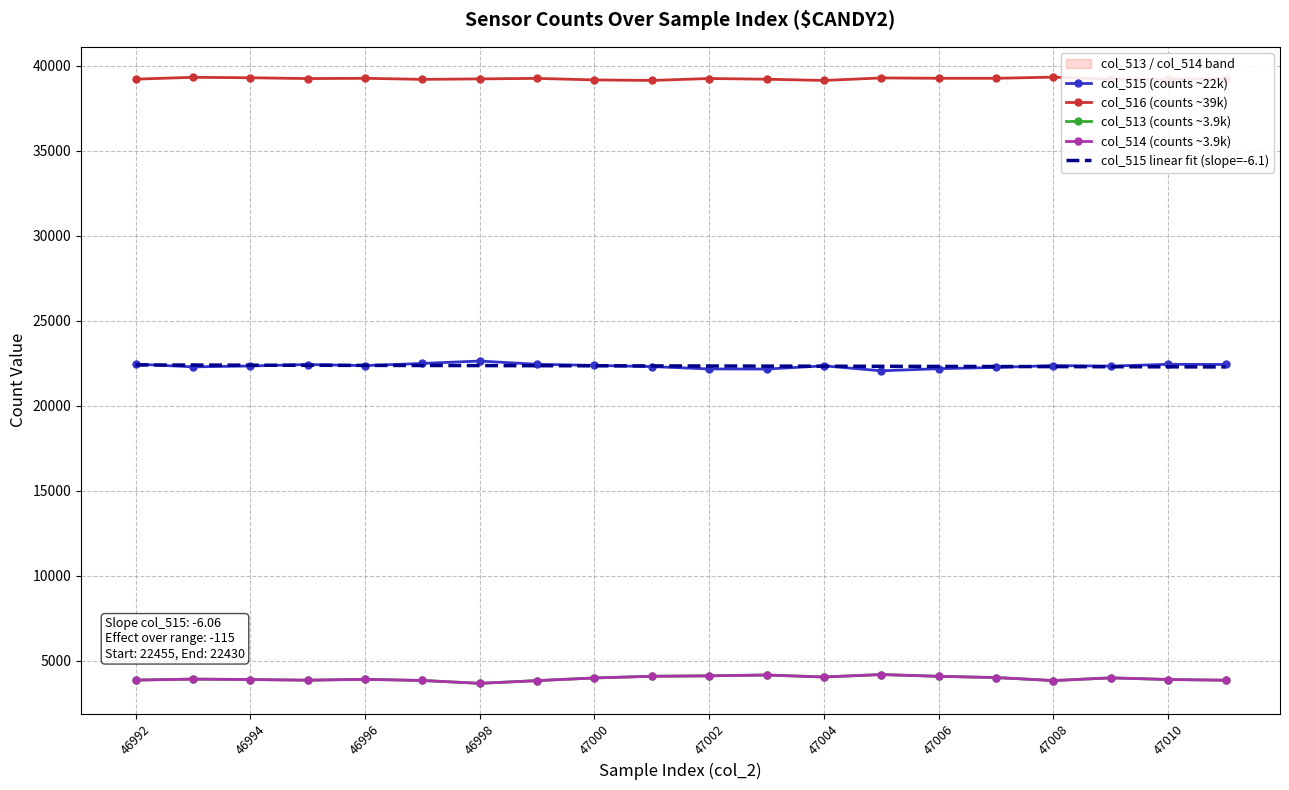

What is the lowest value of the col_515 (counts ~22k) series?

22058.0